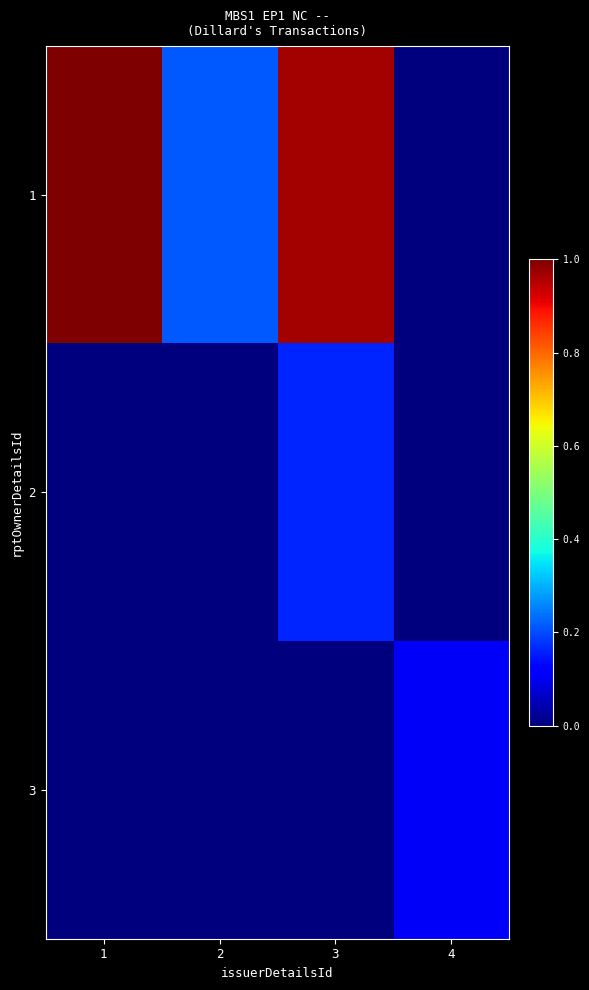

What is the total value across all series at 1?

1.0